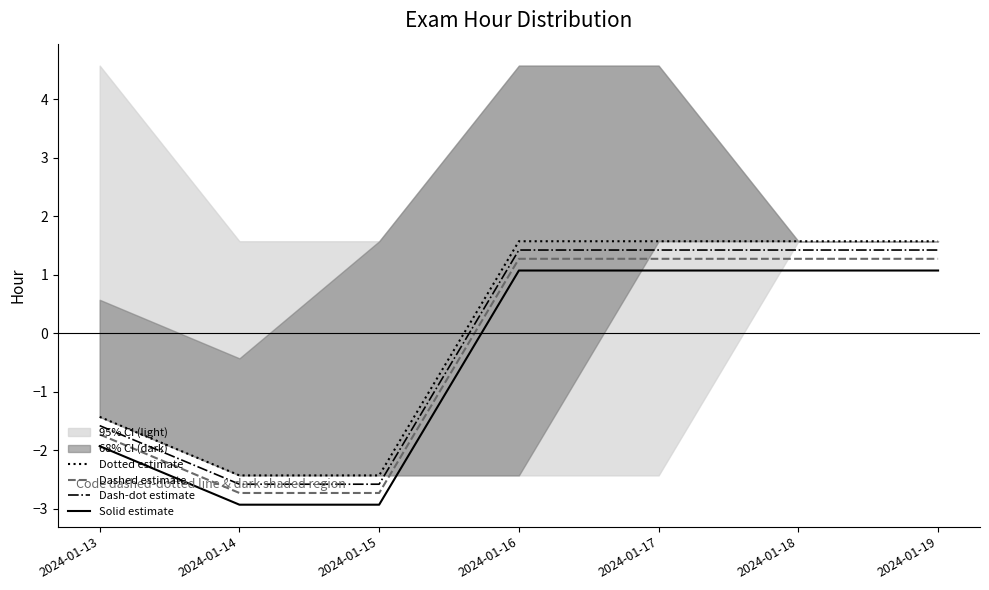

True or false: Dash-dot estimate has a value of 2.2 at 2024-01-19.

False